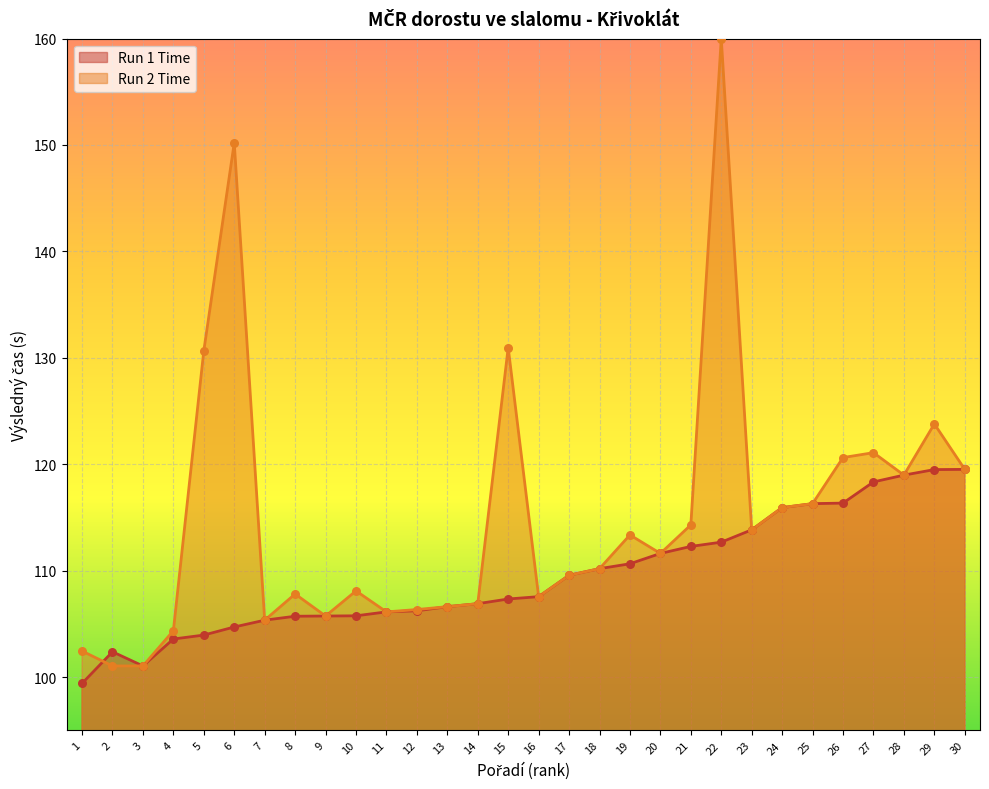

What is the change in value from 2 to 16?

+5.2